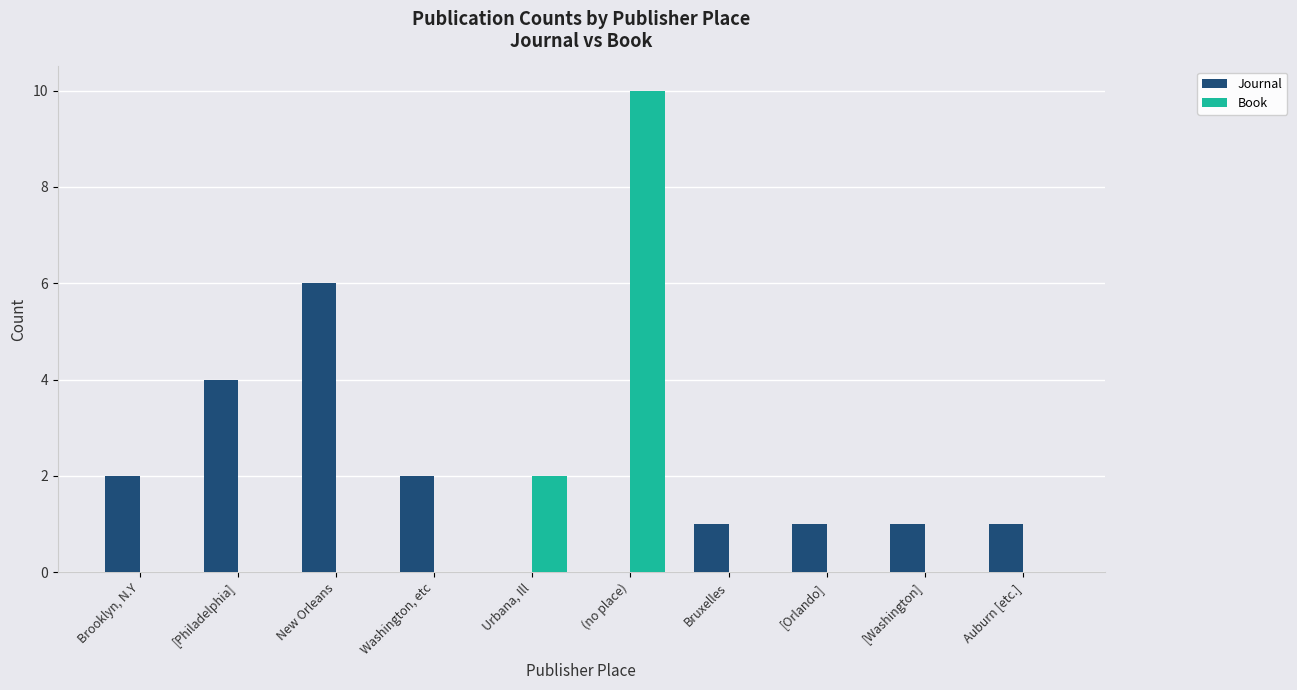

Between (no place) and [Orlando], which series saw the biggest shift?

Book